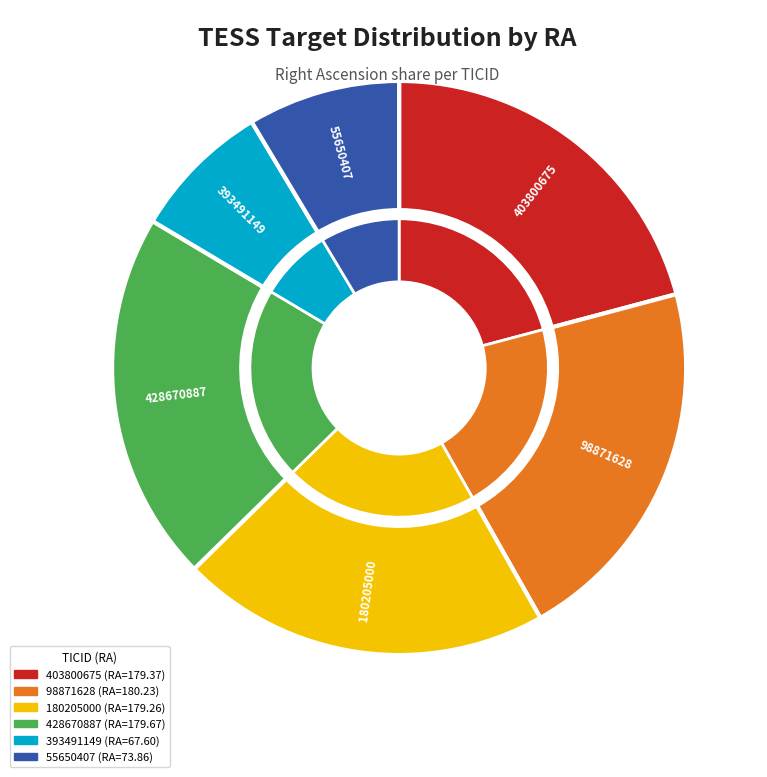

To the nearest percent, what percentage of the pie is 403800675?

21%